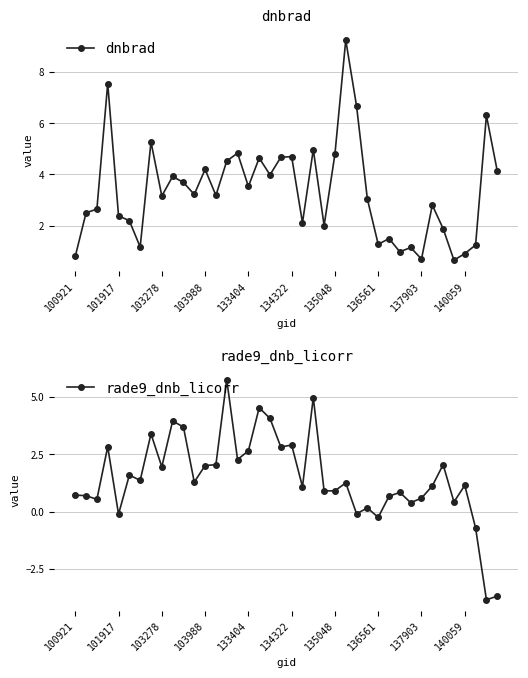

What is the value of the rade9_dnb_licorr point at the 15th from the left?

5.8